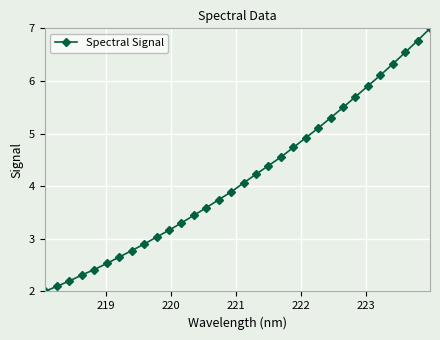

How many values are below 4?

16